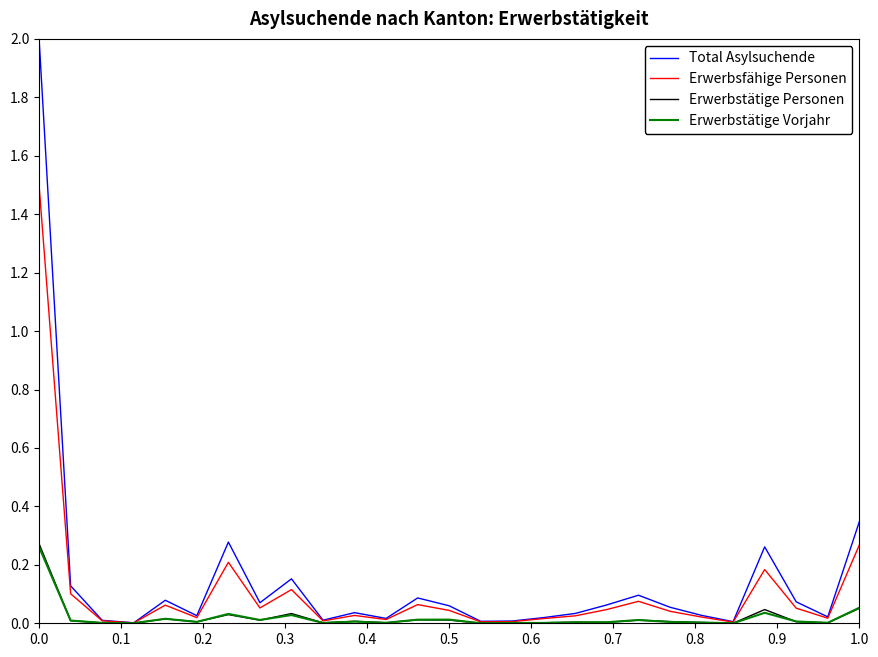

Count the number of categories in the chart.

27